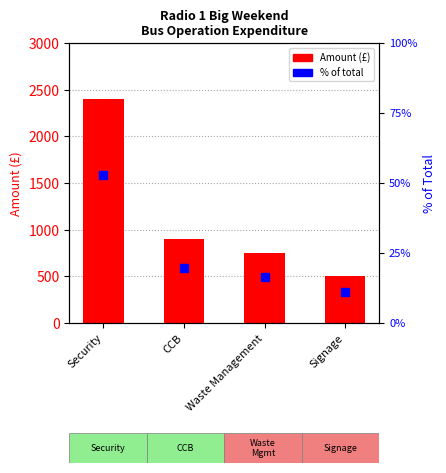

What is the label of the 4th bar from the left?

Signage